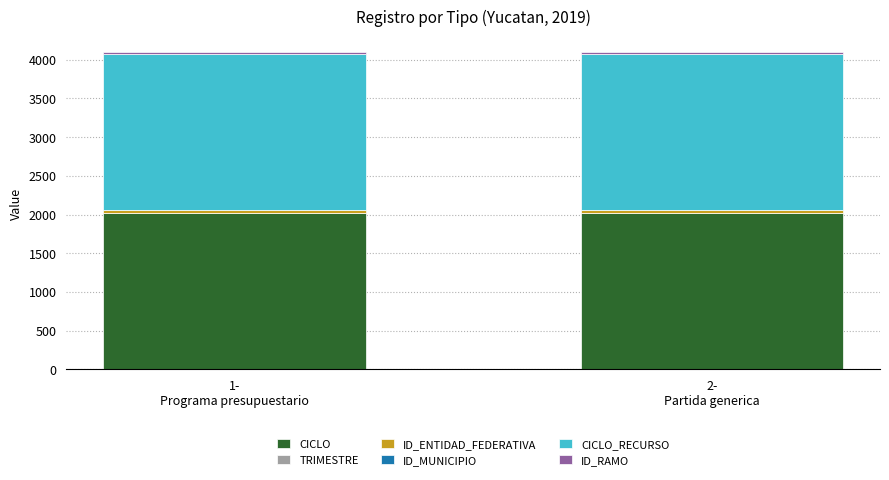

How many series are shown in this chart?

5